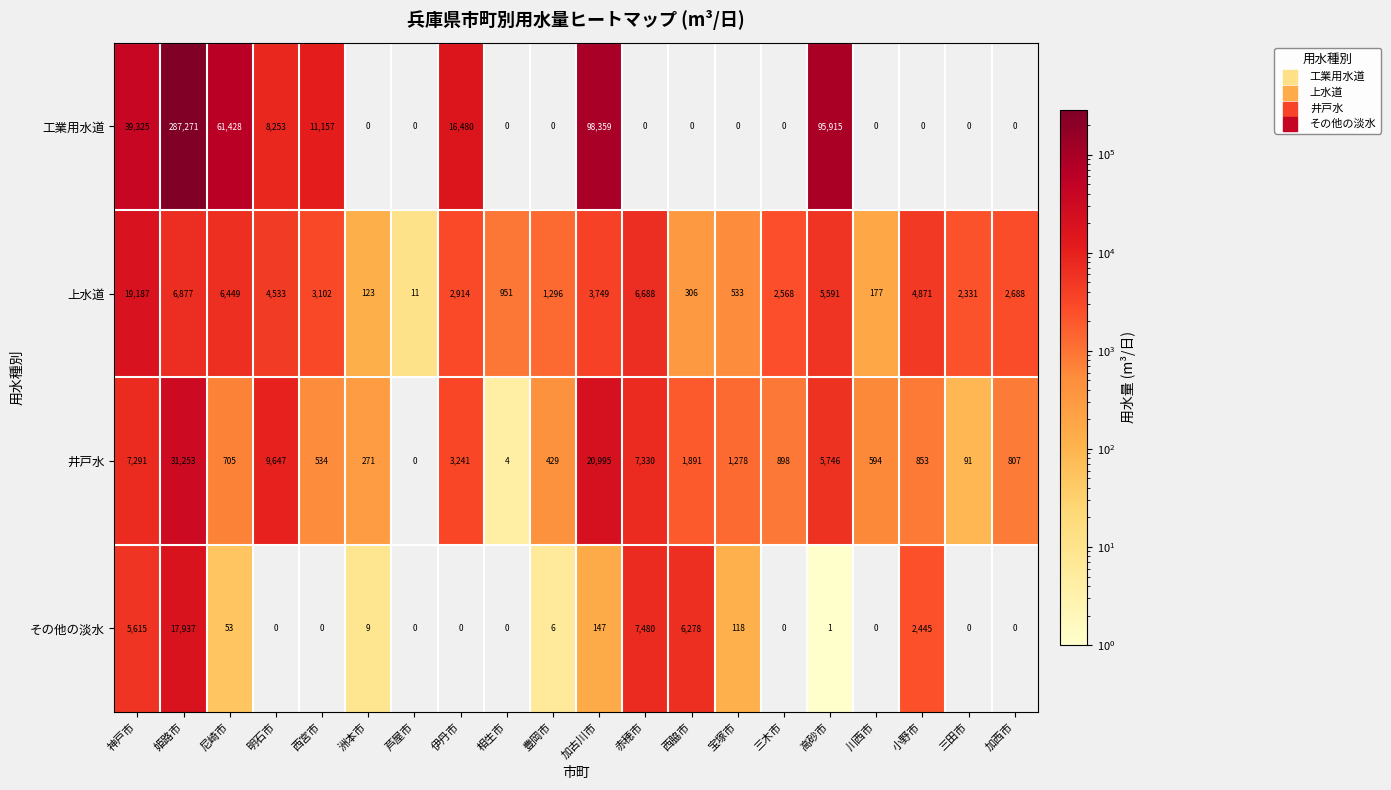

Which series has the largest range (max minus min)?

工業用水道